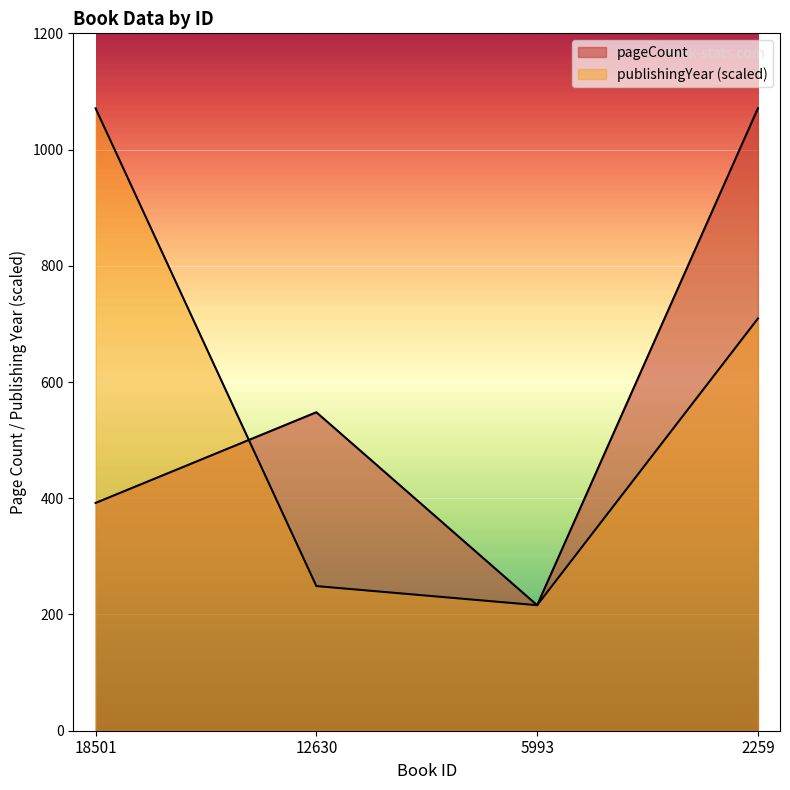

Rank the series by their maximum value, from highest to lowest.

pageCount, publishingYear